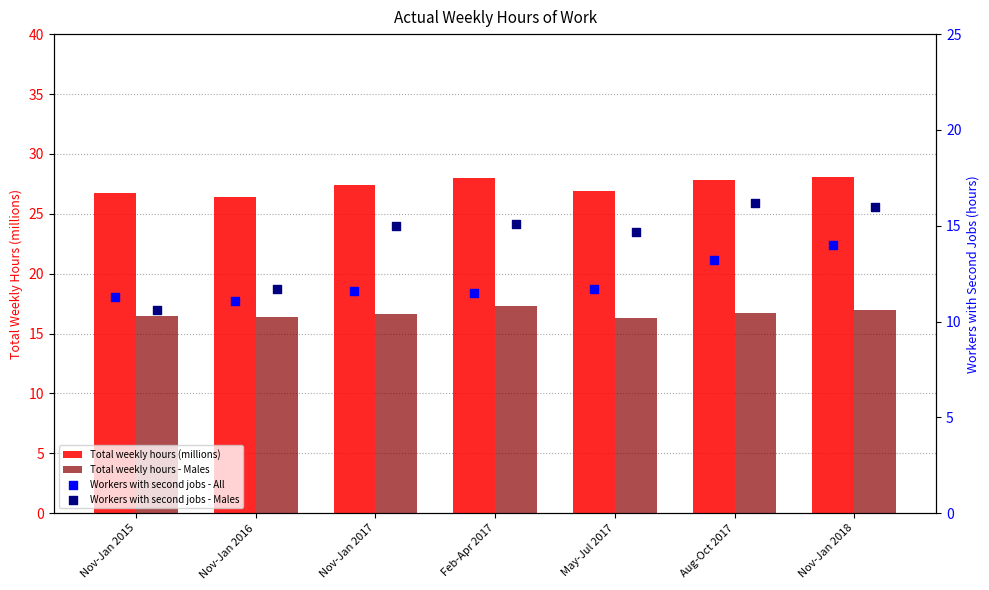

What are all the series names shown in the legend?

Total weekly hours (millions), Total weekly hours - Males, Workers with second jobs - All, Workers with second jobs - Males